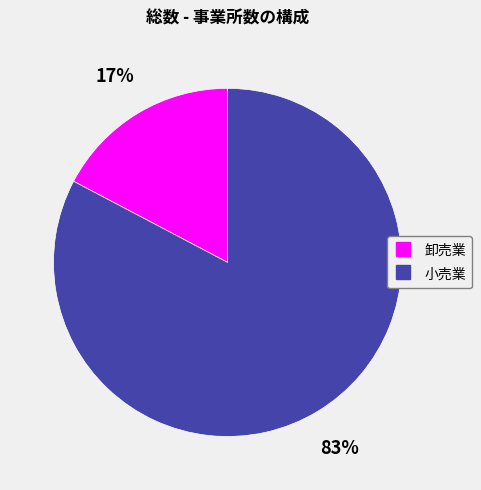

Rank the categories by value from highest to lowest.

小売業, 卸売業